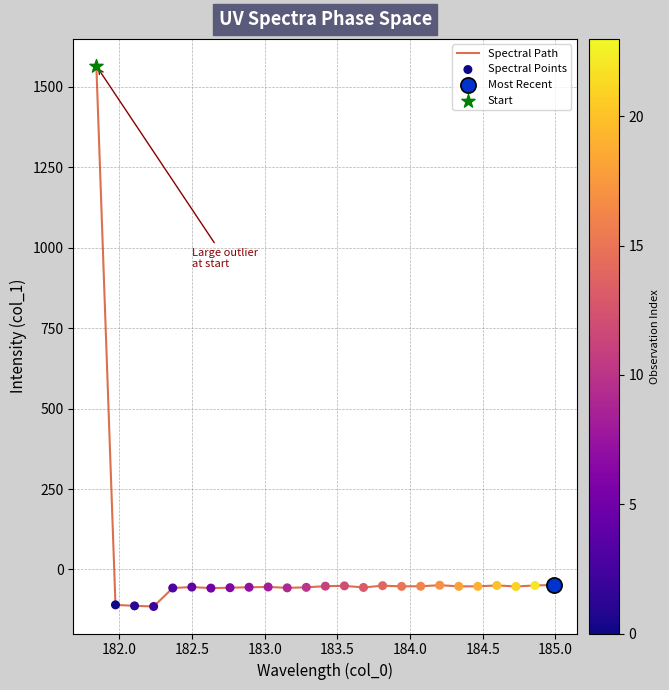

What is the smallest value displayed?

-115.0